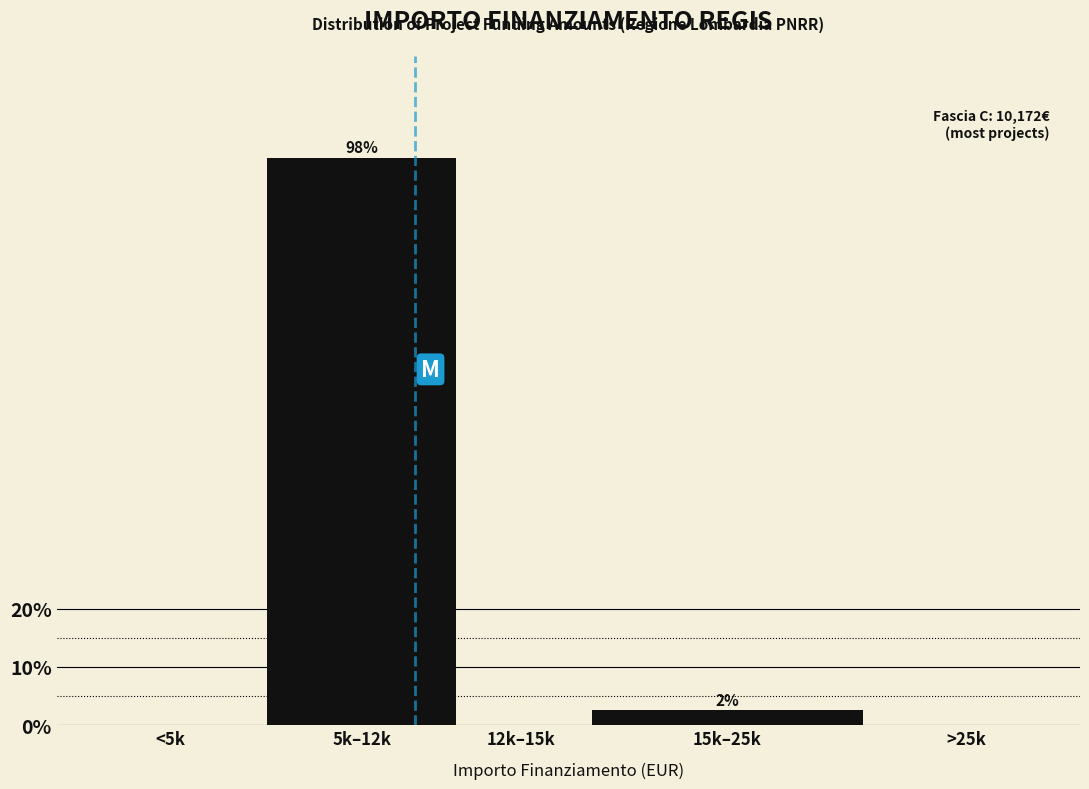

Reading right to left, transcribe all the data shown in this chart.

>25k=0.0	15k–25k=2.5	12k–15k=0.0	5k–12k=97.5	<5k=0.0